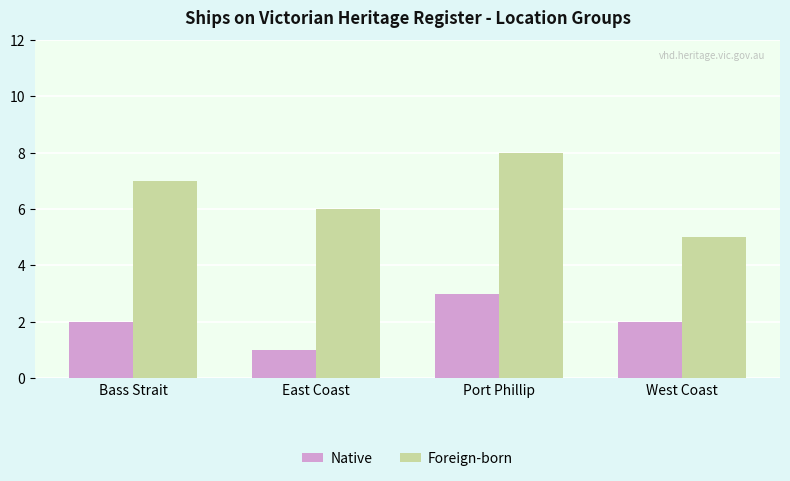

What is the difference between the highest and lowest values at West Coast?

3